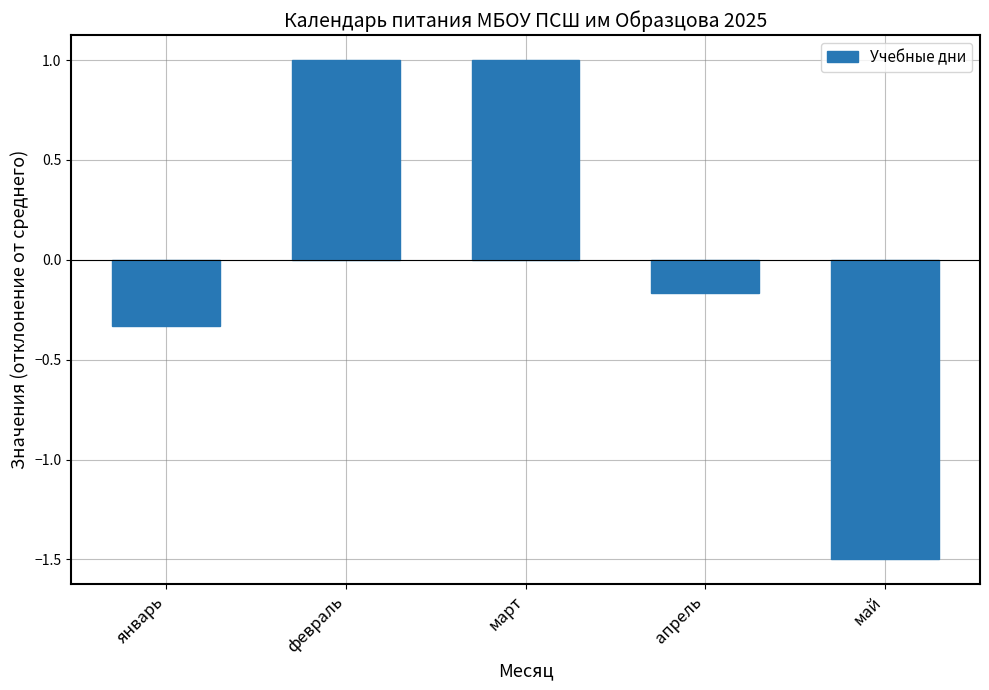

What position from the left is май?

5